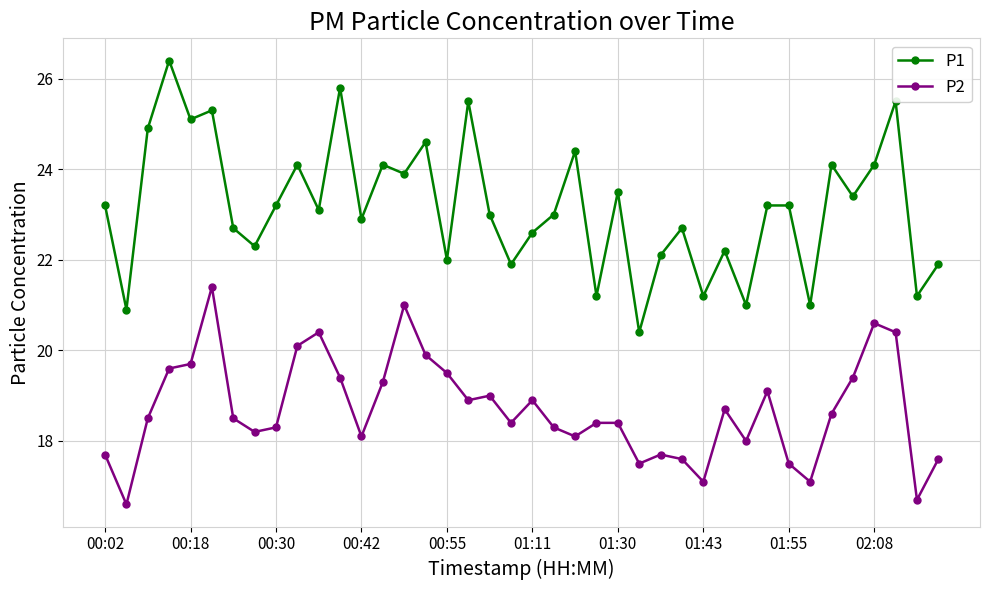

What is the sum of all P2 values?

748.2